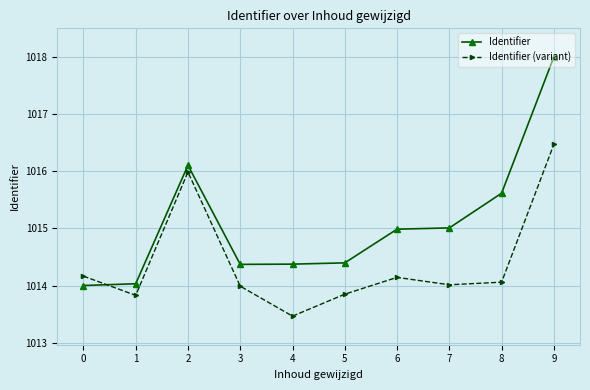

What value does the Identifier series have at 2?

1016.1